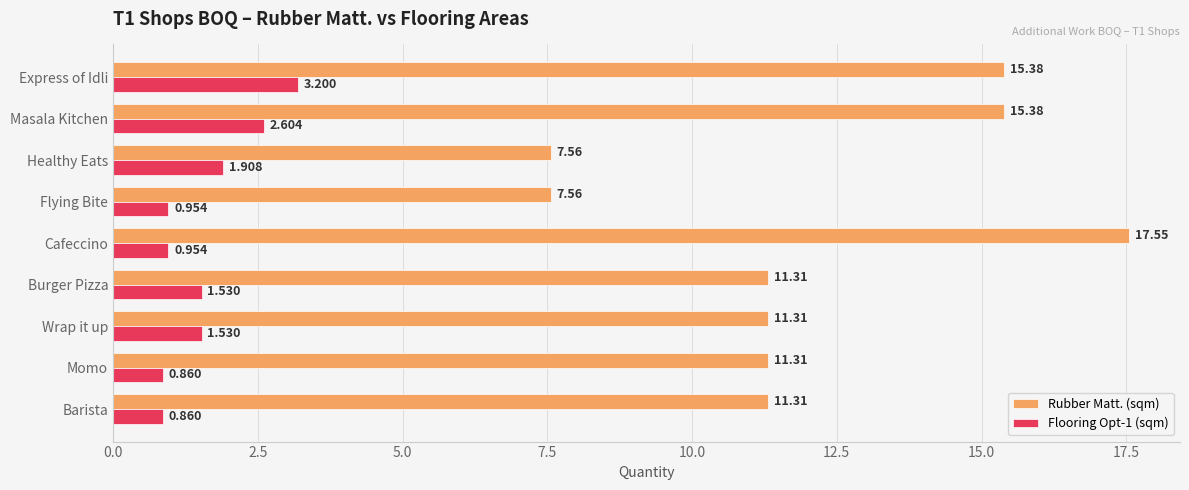

Is the value of Rubber Matt. (sqm) at Burger Pizza greater than the value of Flooring Opt-1 (sqm) at Flying Bite?

Yes